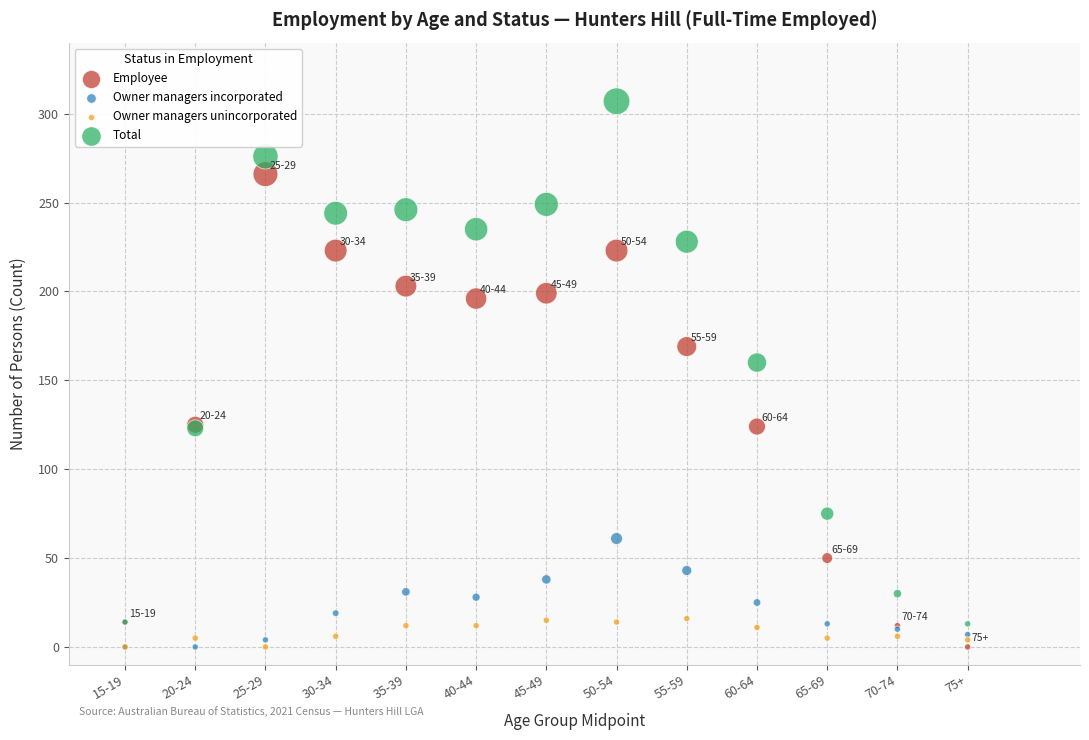

What are all the series names shown in the legend?

Employee, Owner managers incorporated, Owner managers unincorporated, Total